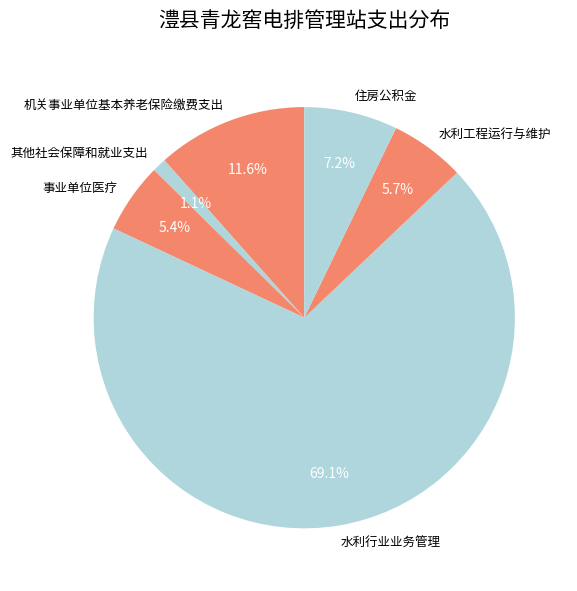

Is it true that 水利行业业务管理 is 69% of the pie?

True